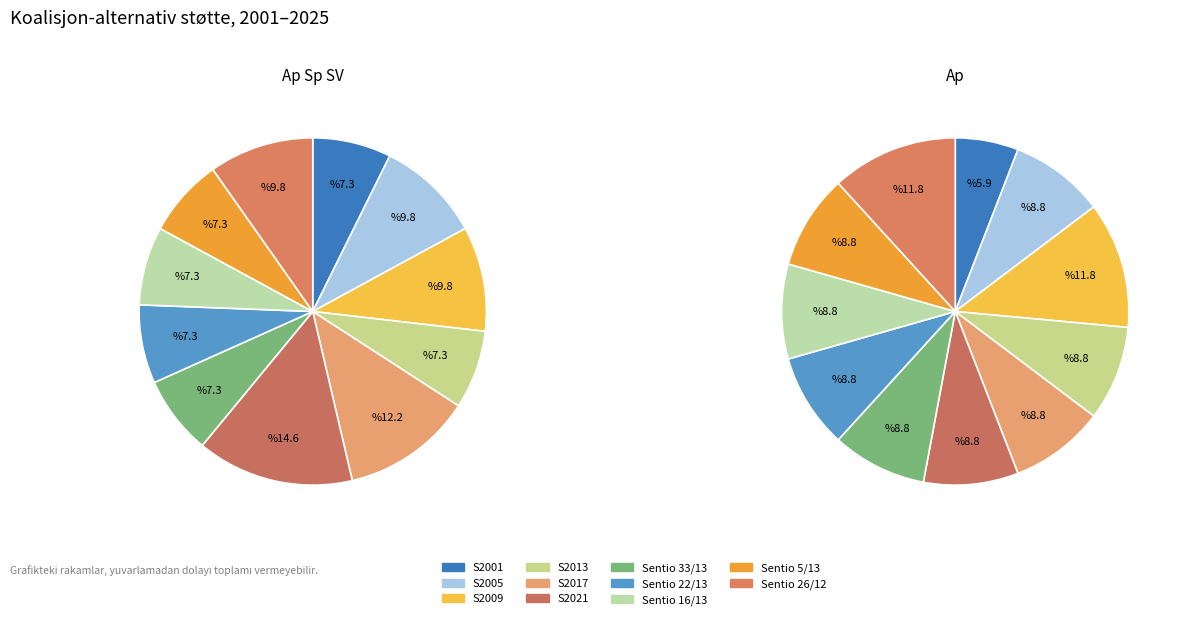

Combined, do S2025 and S2005 account for over 50%?

No